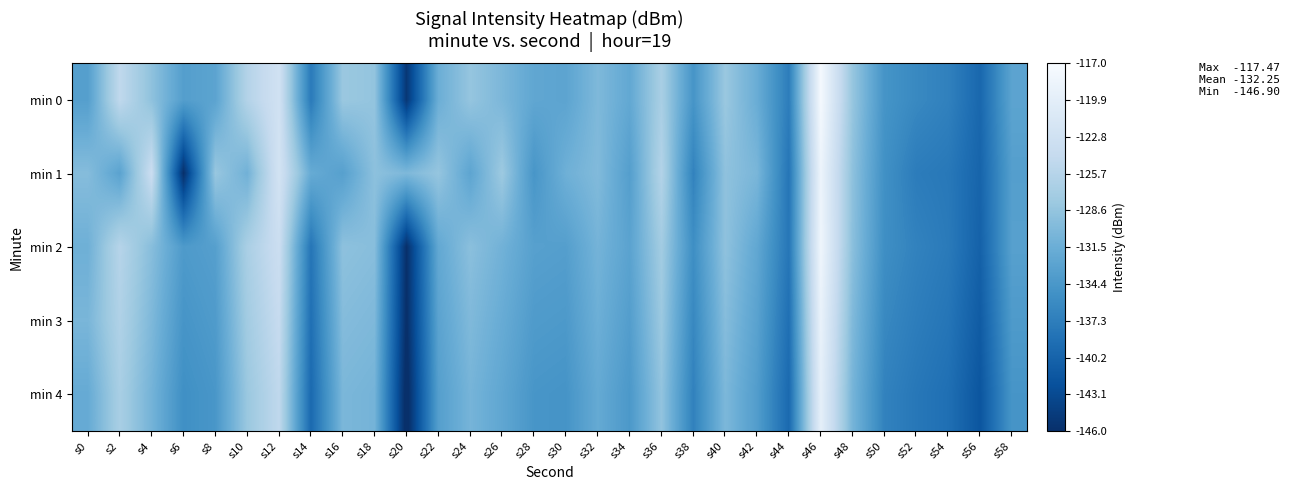

Between s36 and s54, which series saw the biggest shift?

min 1